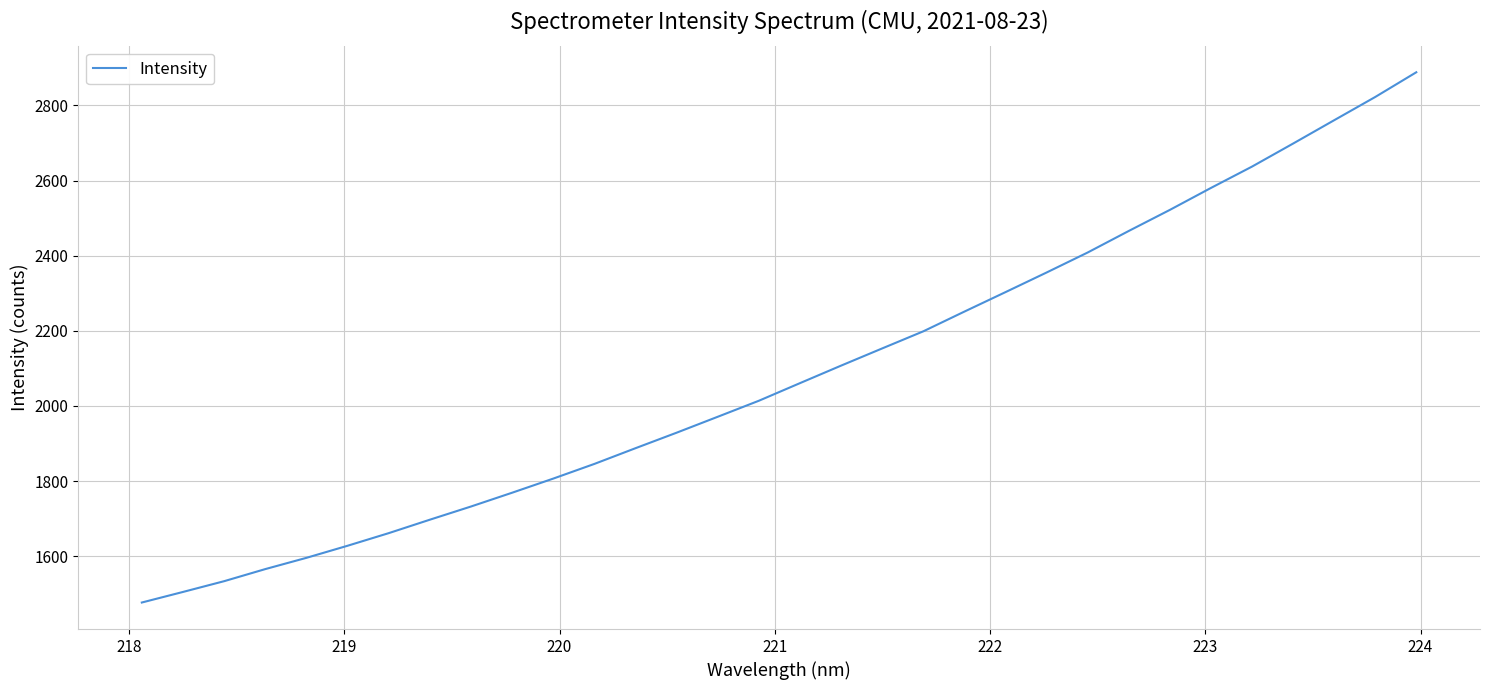

What is the smallest value displayed?

1476.8